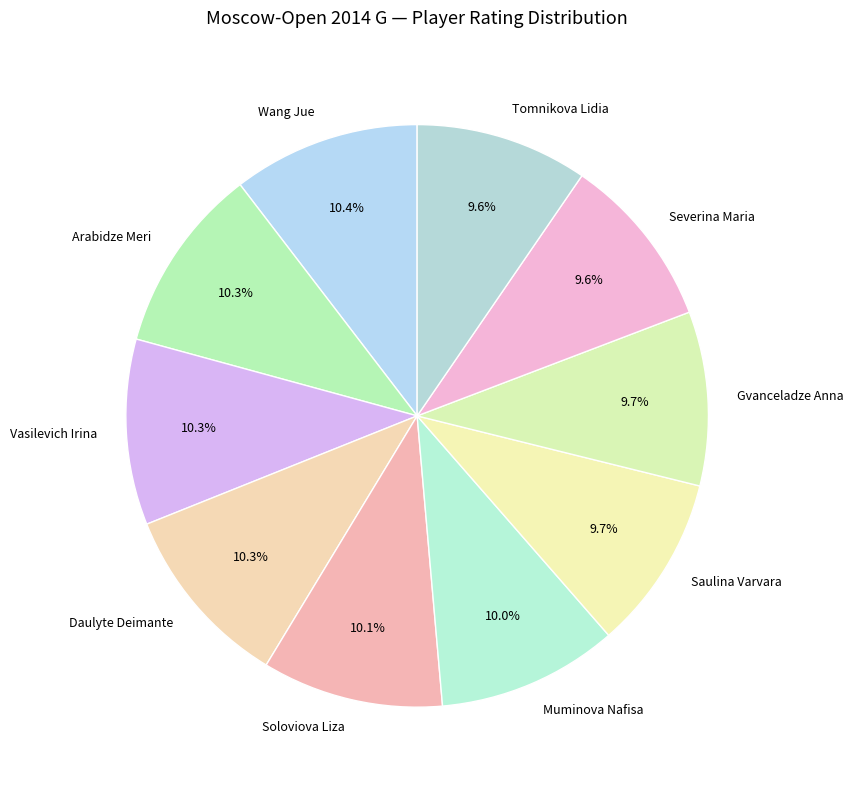

Is the sum of Soloviova Liza and Saulina Varvara greater than half?

No